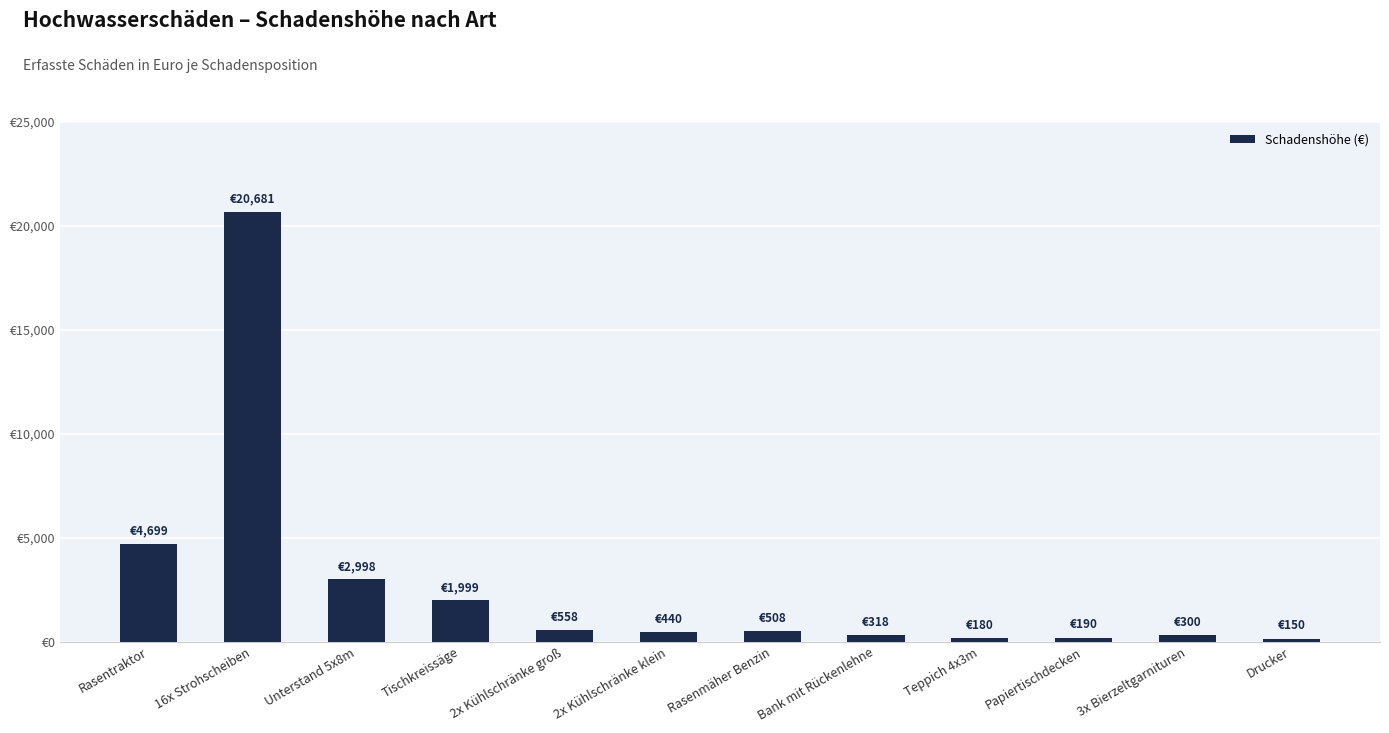

What is the change in value from Unterstand 5x8m to 2x Kühlschränke klein?

-2558.0